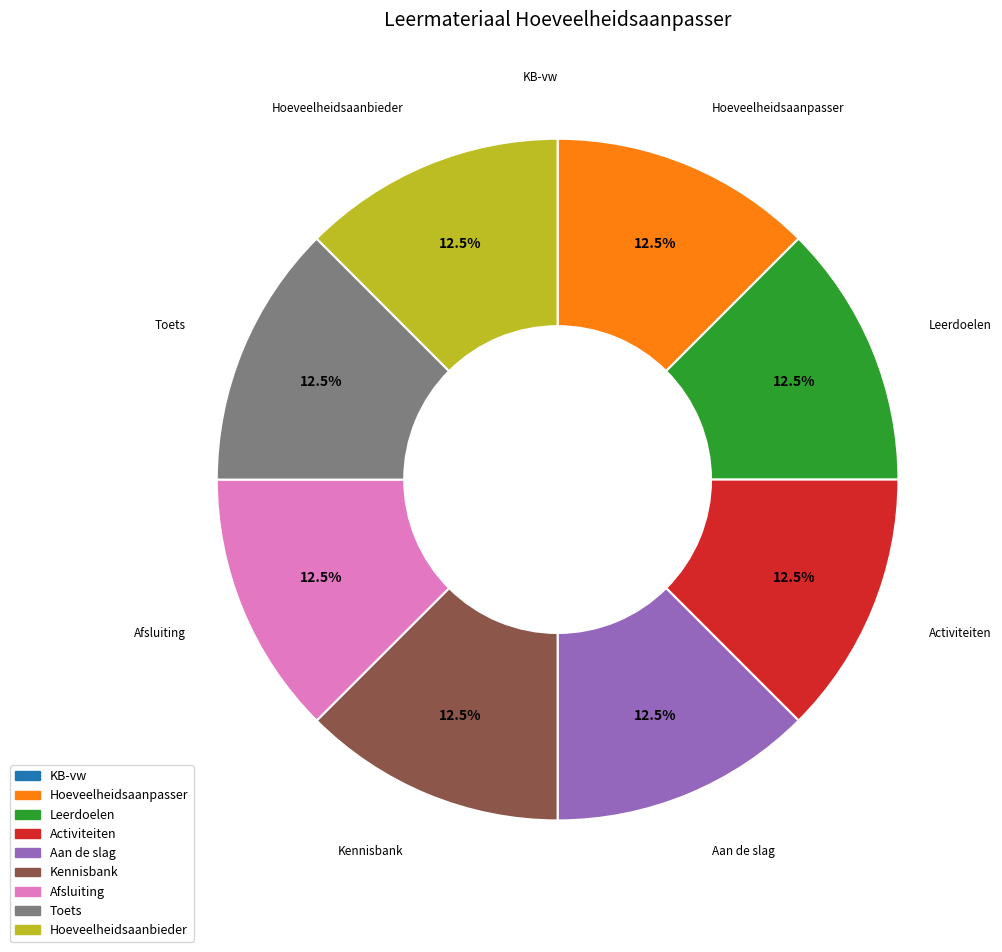

What percentage do Aan de slag and Afsluiting together represent?

25.0%